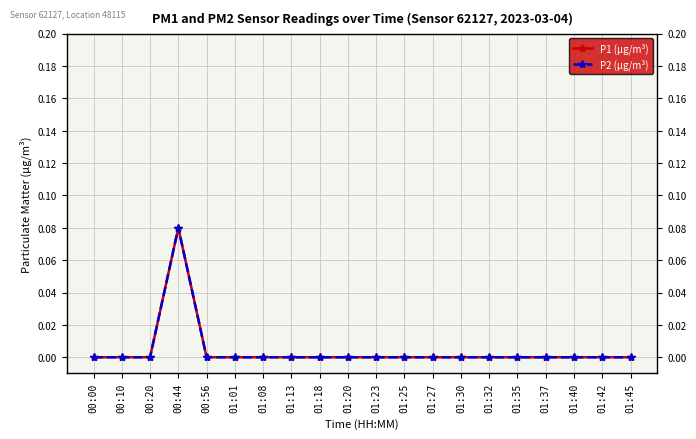

True or false: P2 (µg/m³) has a value of -0.0 at 00:10.

False